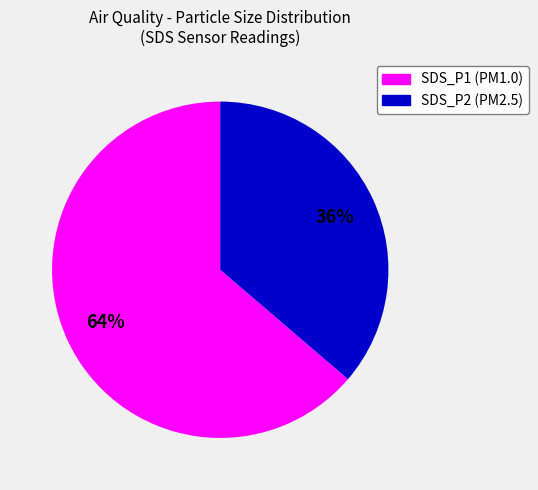

Is it true that SDS_P1 is 72% of the pie?

False